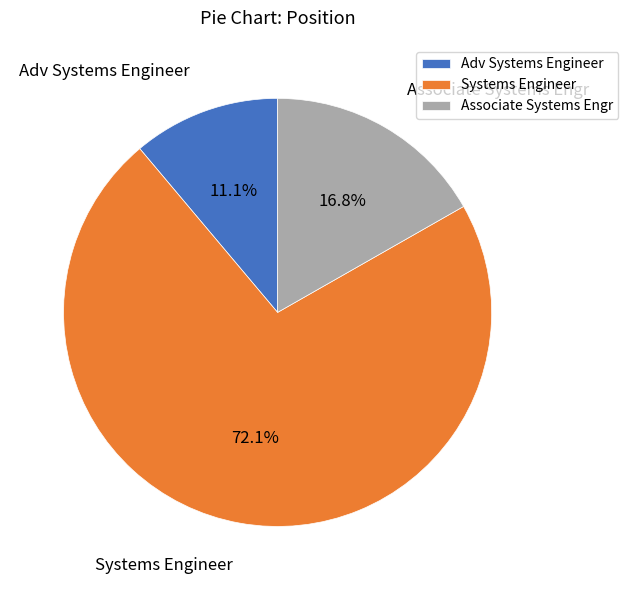

To the nearest percent, what is the average slice percentage?

33%